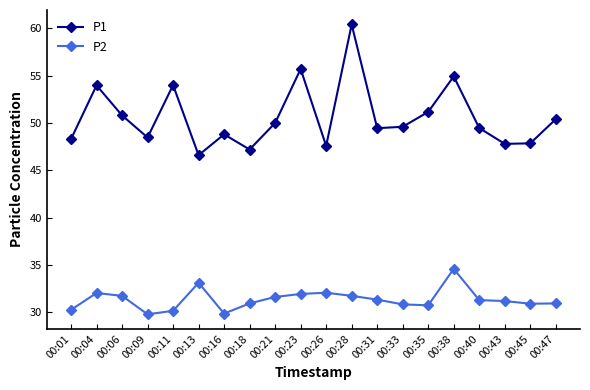

What is the value of the P1 point at the 5th from the left?

54.0